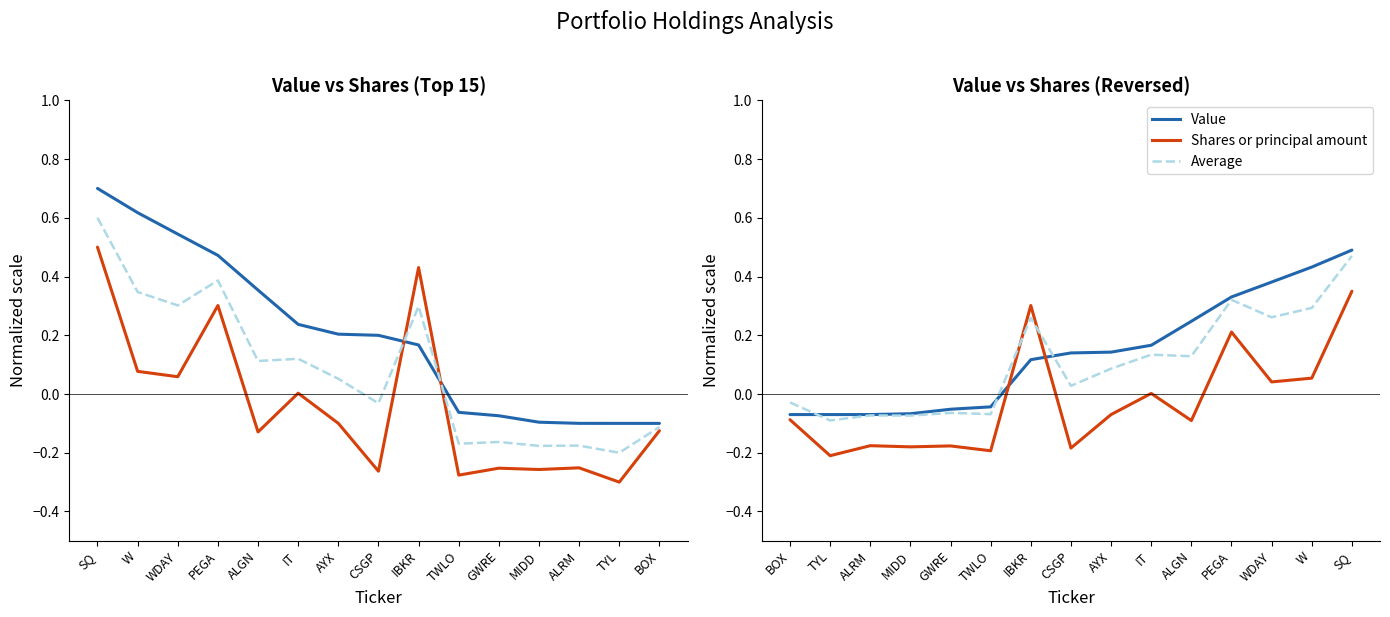

What is the difference between the second highest and minimum values in the Value series?

0.5